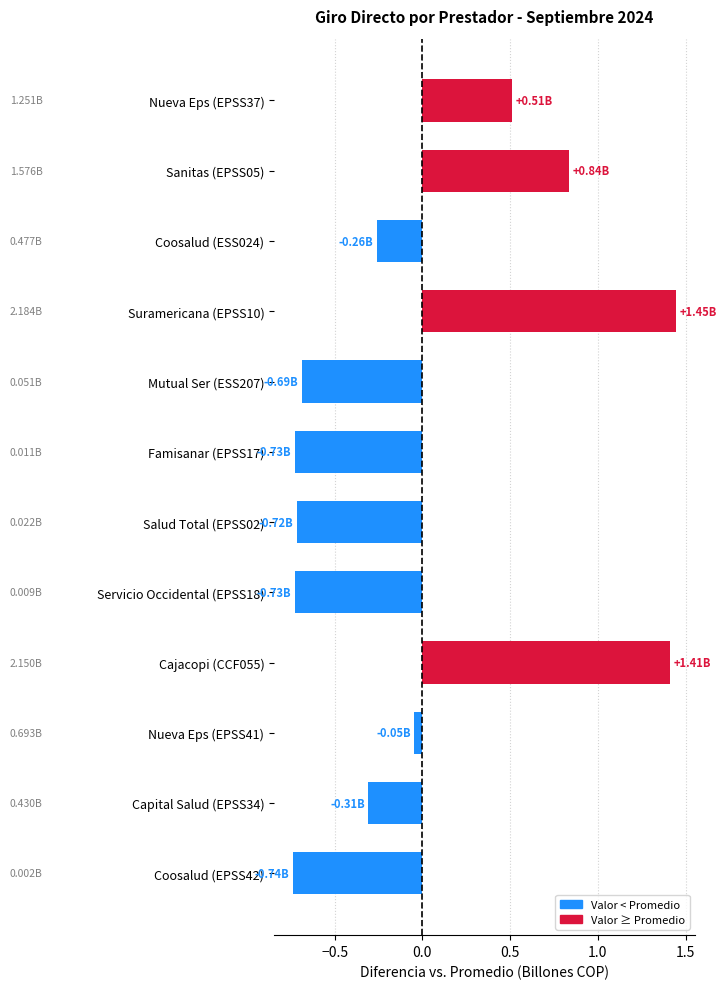

What is the change in value from Sanitas (EPSS05) to Coosalud (ESS024)?

-1.1